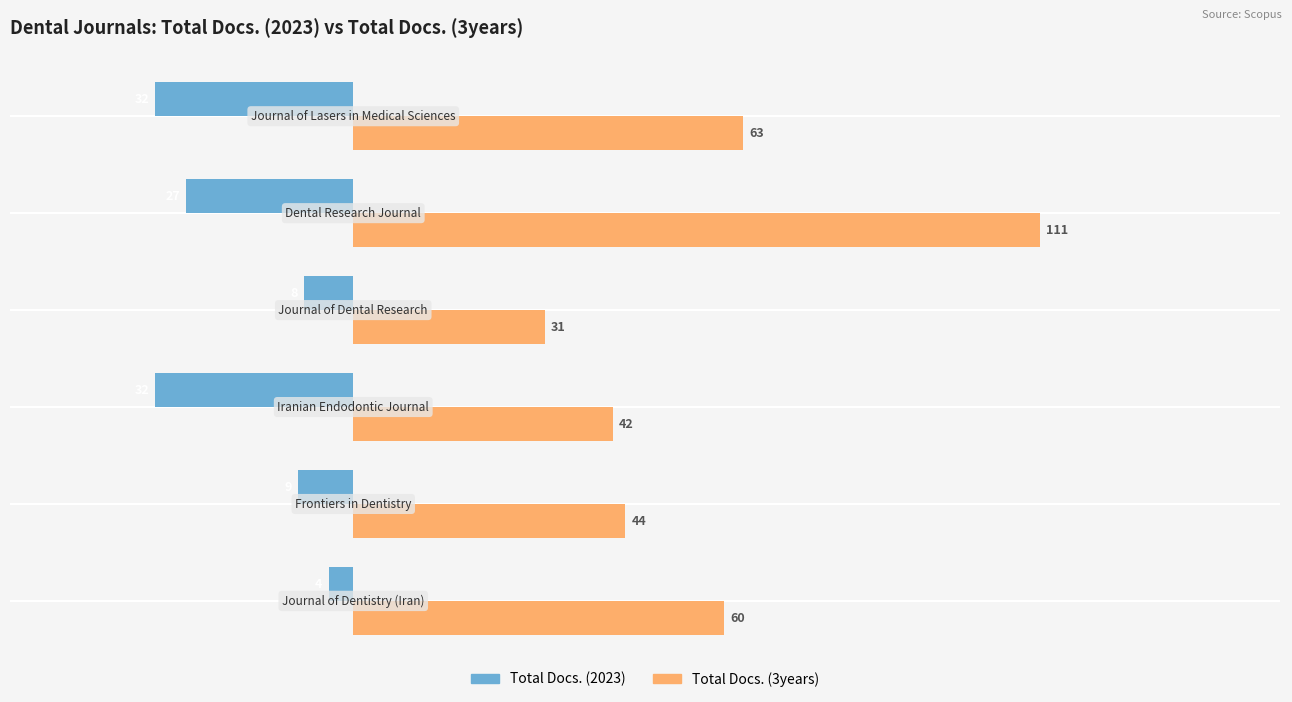

What is the maximum value for Total Docs. (2023)?

-4